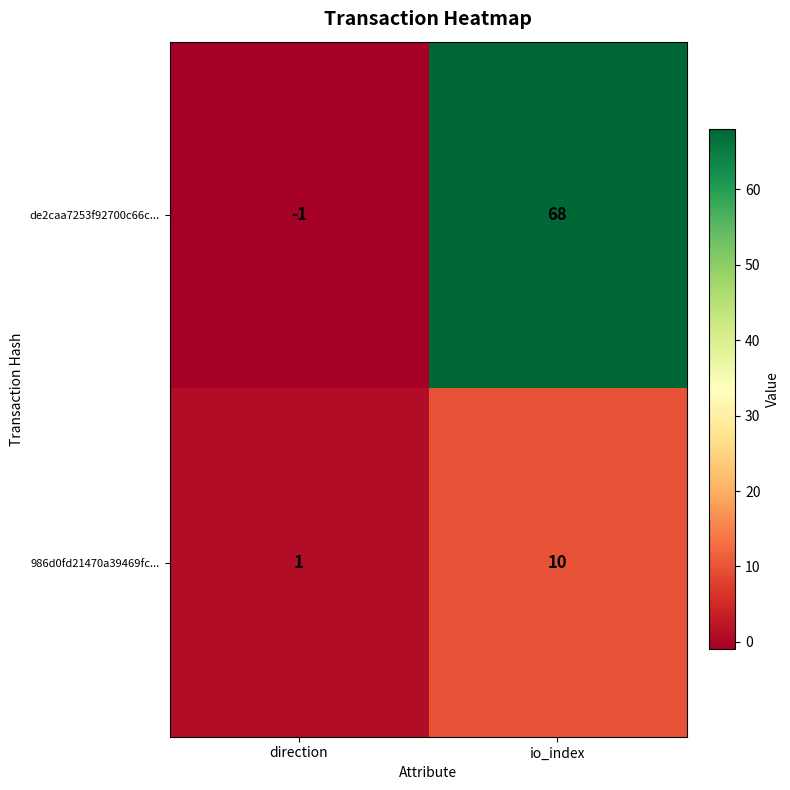

True or false: de2caa7253f92700c66c... has a value of 16 at io_index.

False